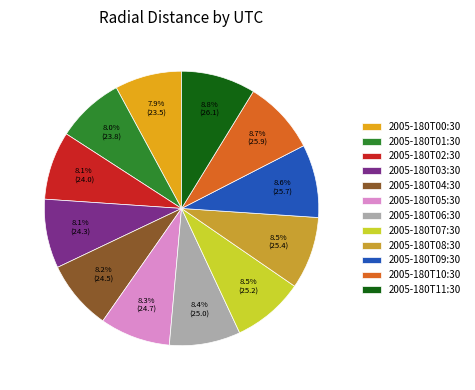

What is the total percentage of 2005-180T09:30 and 2005-180T00:30?

16.5%